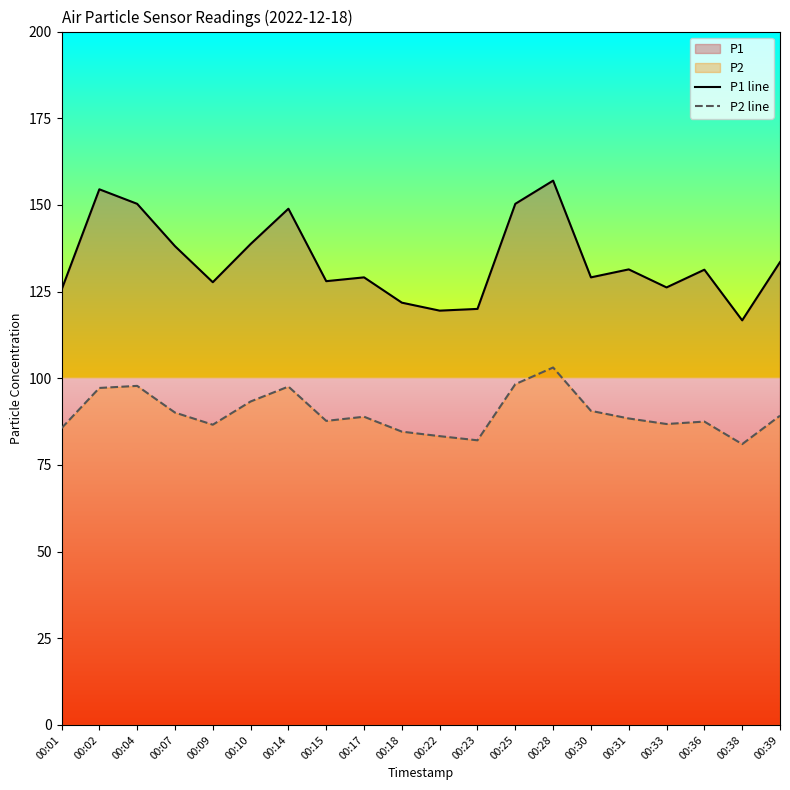

Where is the first local maximum for P1 line?

00:02